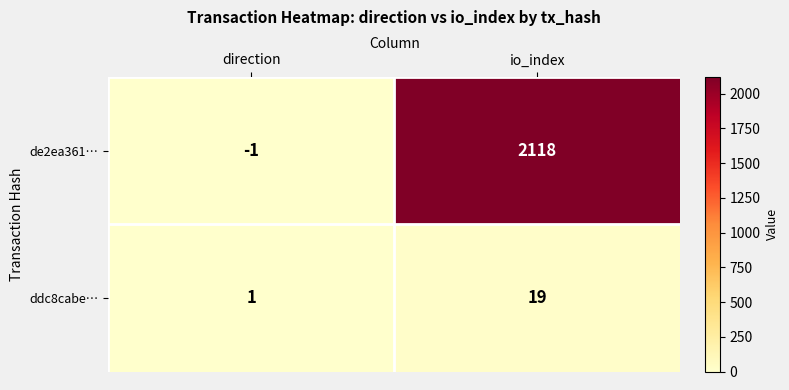

Rank the series by their average value, from highest to lowest.

de2ea361…, ddc8cabe…